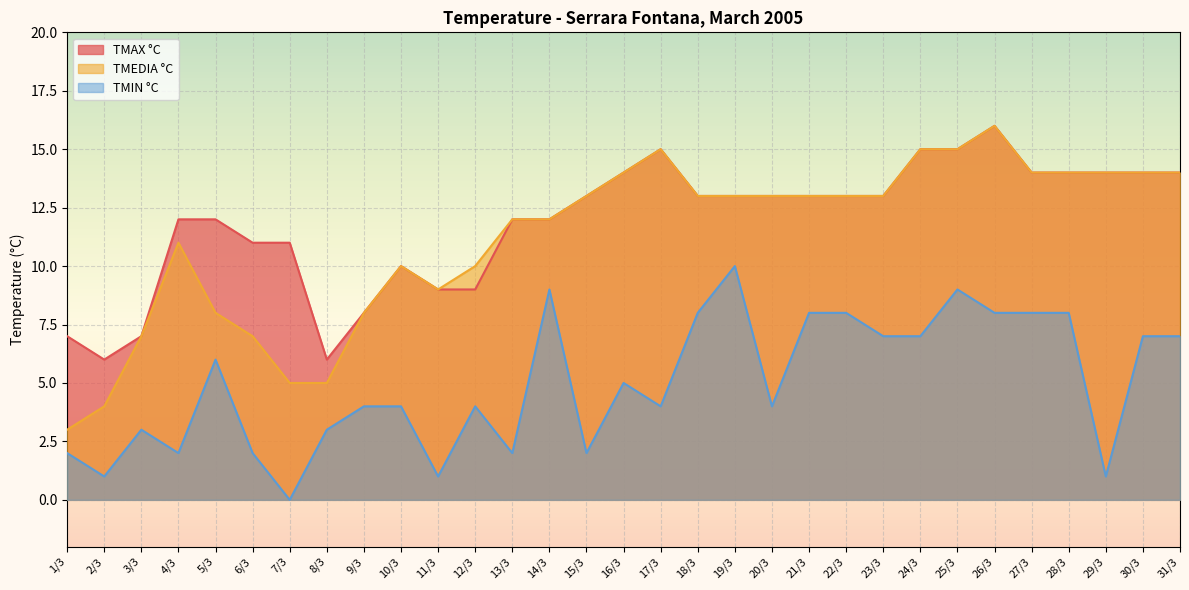

Where is TMIN °C nearest to the value 5?

16/3